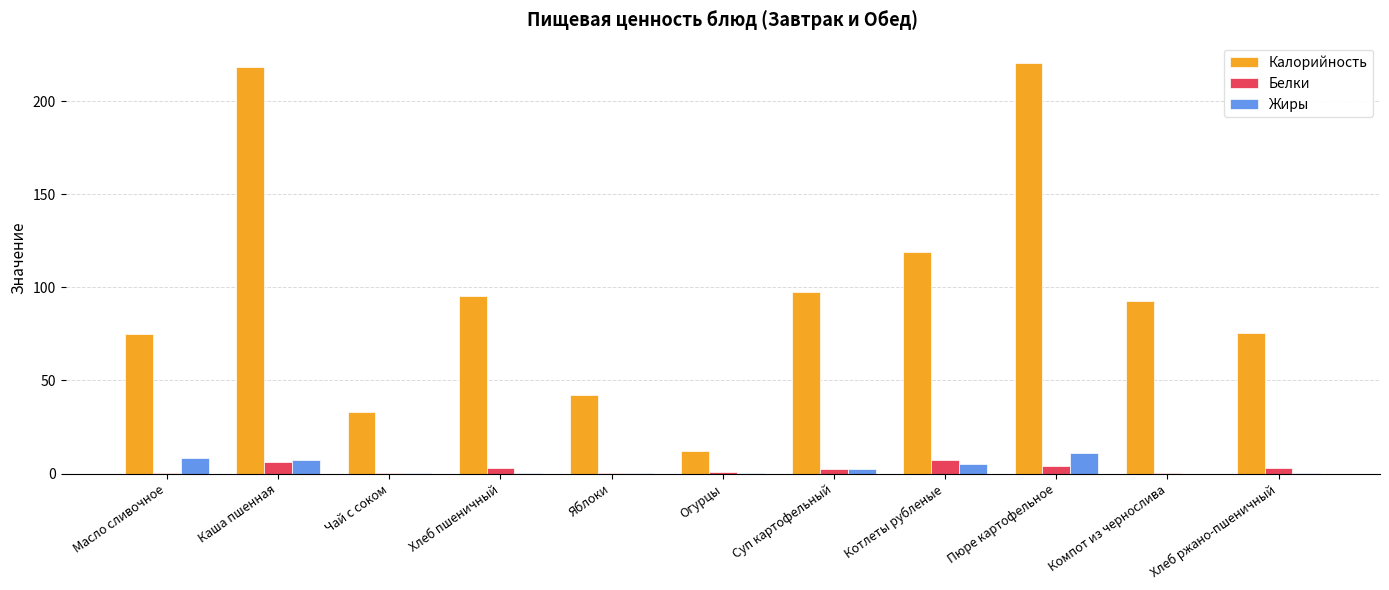

Between Каша пшенная and Хлеб пшеничный, which series saw the biggest shift?

Калорийность